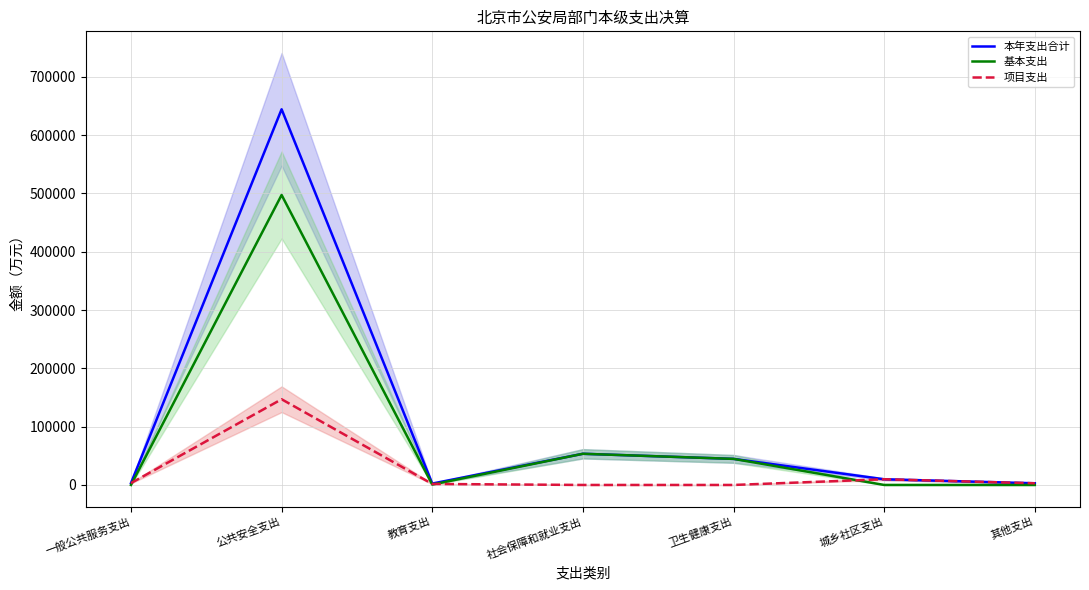

Rank the series by their average value, from lowest to highest.

项目支出, 基本支出, 本年支出合计